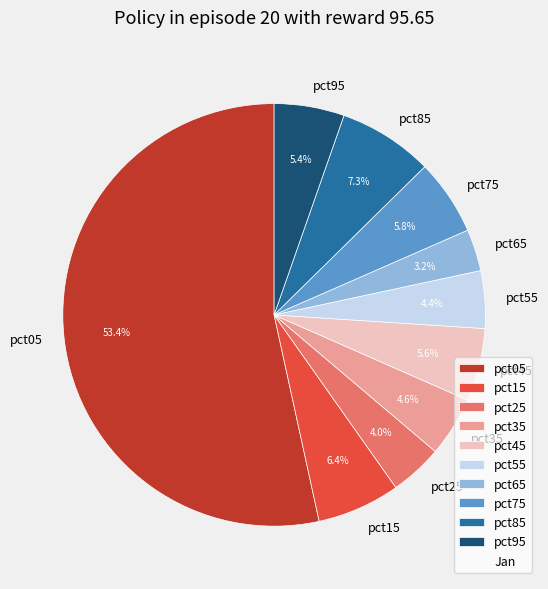

Between pct75 and pct35, which is larger?

pct75